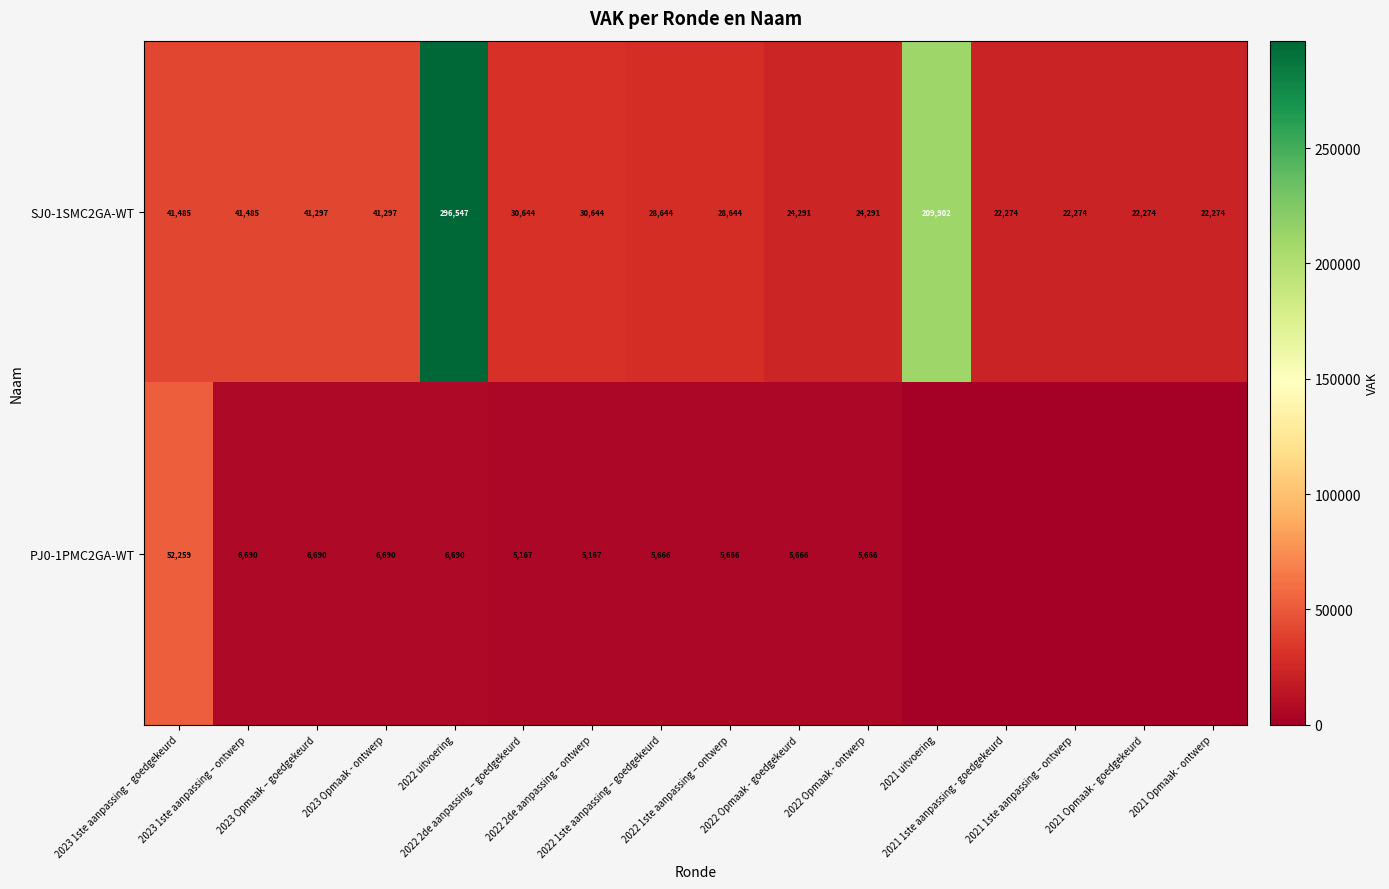

The SJ0-1SMC2GA-WT series shows 28644 at 2022 1ste aanpassing – ontwerp. True or false?

True